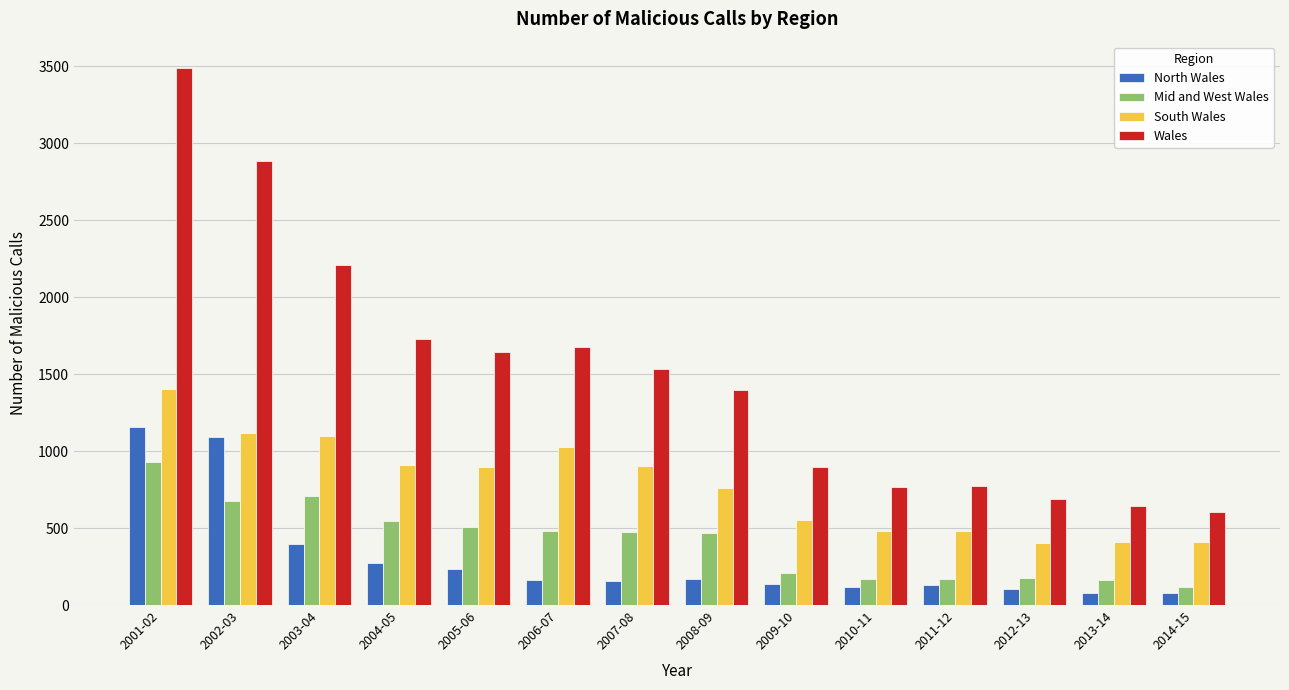

What is the total value across all series at 2002-03?

5770